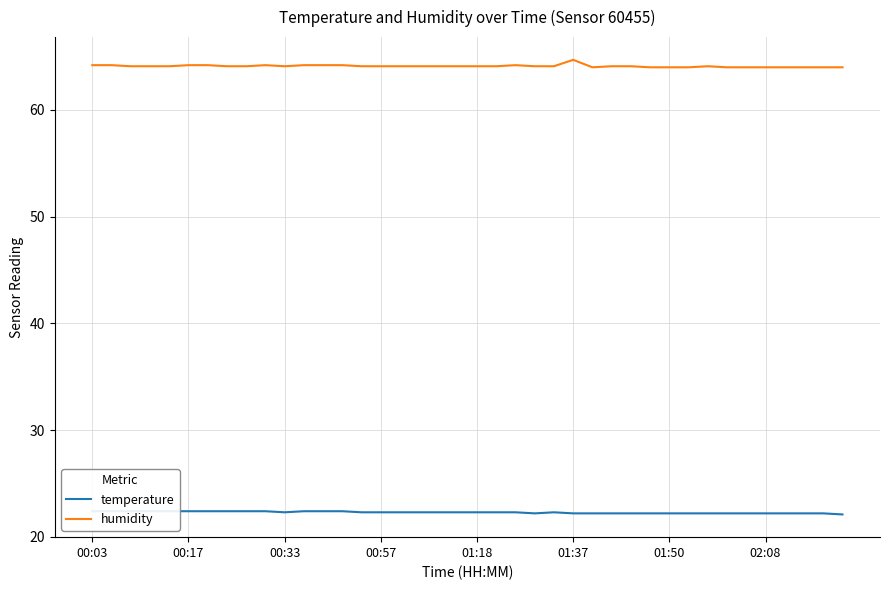

How many data points does each series have?

40